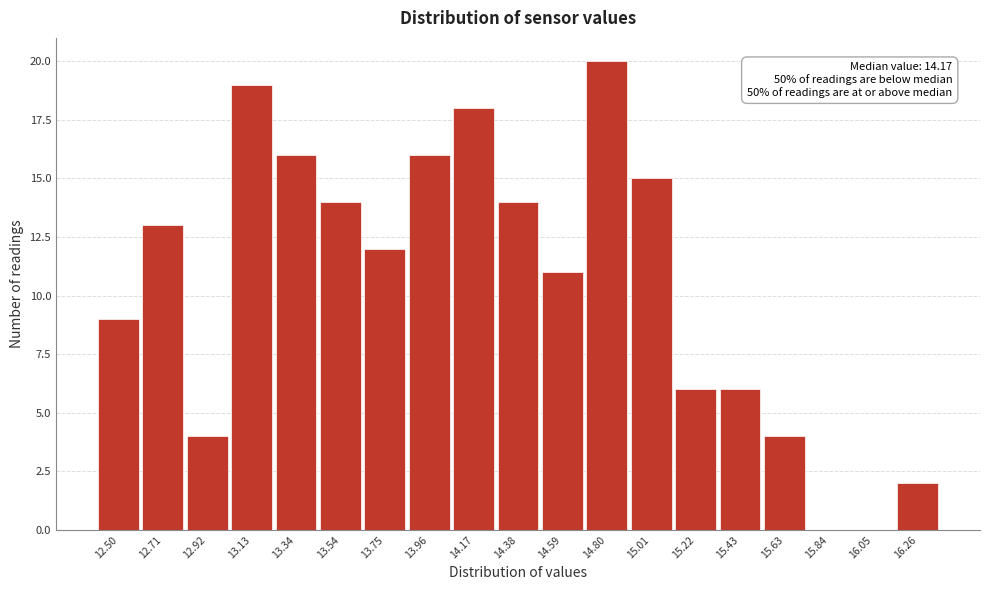

Reading left to right, transcribe all the data shown in this chart.

12.50=9	12.71=13	12.92=4	13.13=19	13.34=16	13.54=14	13.75=12	13.96=16	14.17=18	14.38=14	14.59=11	14.80=20	15.01=15	15.22=6	15.43=6	15.63=4	15.84=0	16.05=0	16.26=2